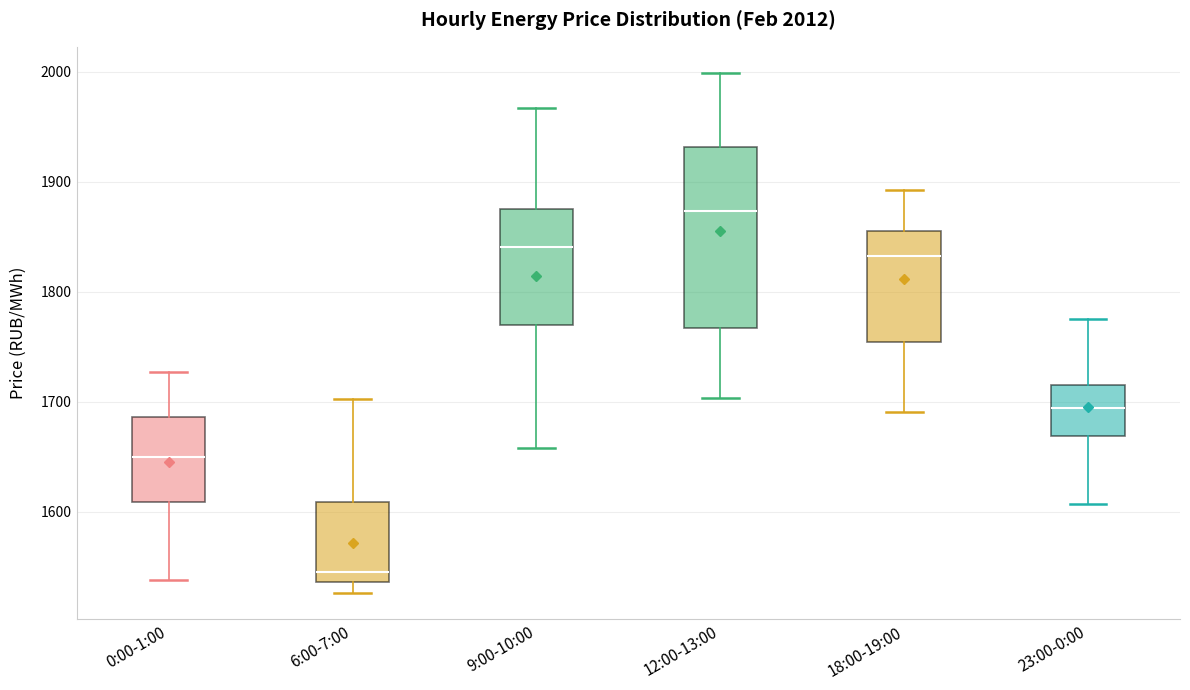

Which box is the tallest, from its lower edge to its upper edge?

12:00-13:00